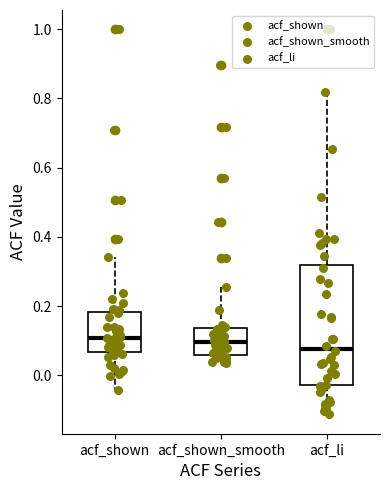

Which box has the lowest median line?

acf_li